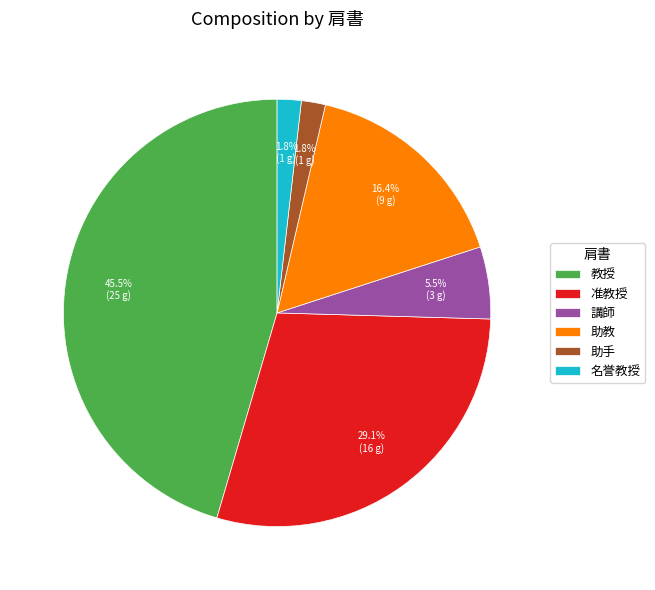

What is the total percentage of 教授 and 准教授?

74.5%